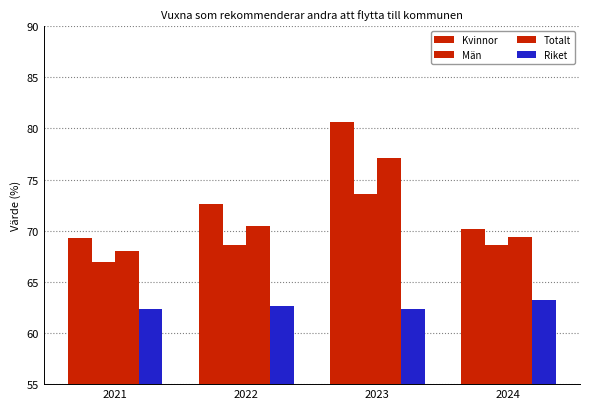

The Kvinnor series shows 80.6 at 2023. True or false?

True